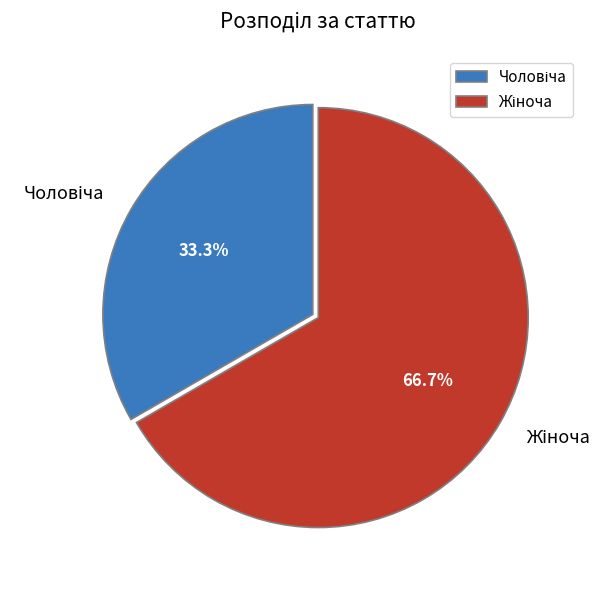

Is there a majority slice in this chart?

Yes